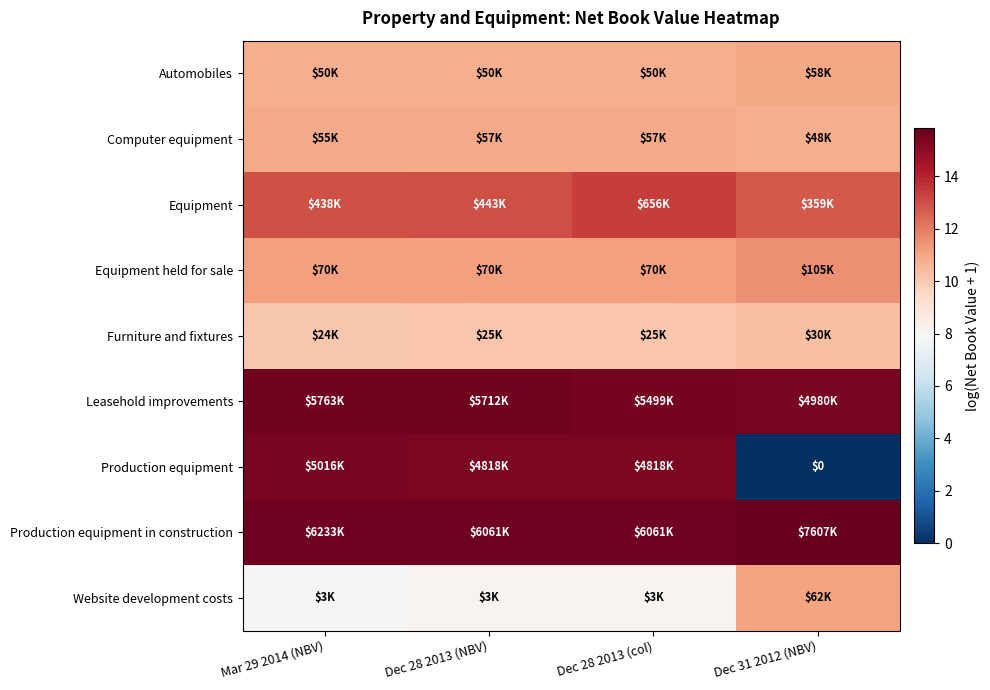

At which category is the sum across all series the highest?

Dec 28 2013 (col)